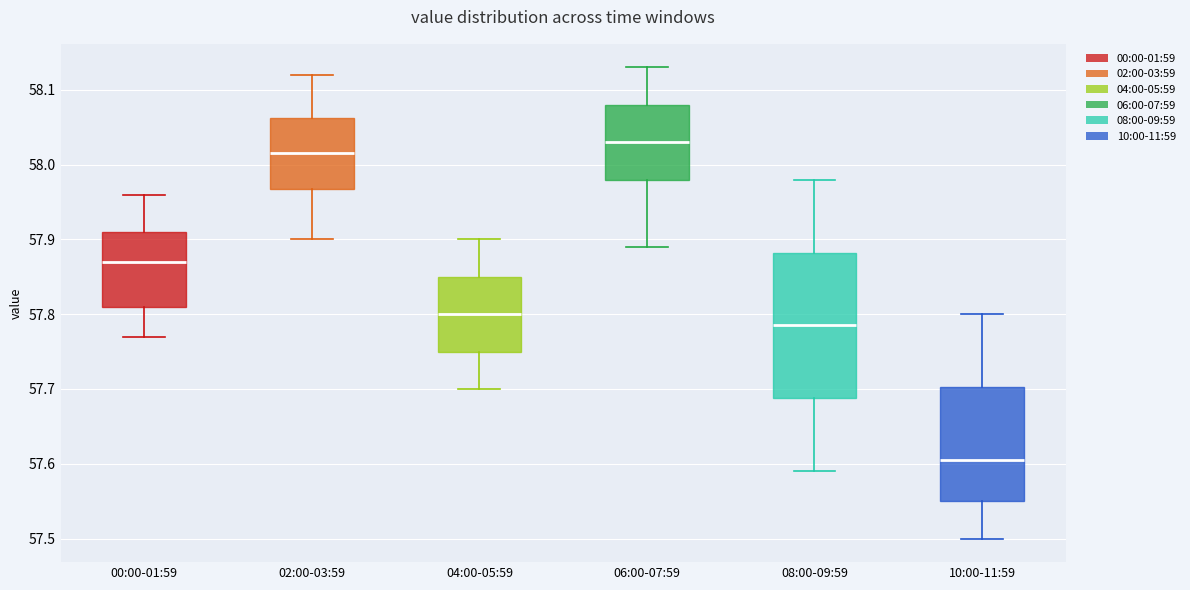

Reading left to right, read every box against the y-axis: the position of its median line, the range the box covers, and the ends of its whiskers. The values are not printed on the chart, so give them approximately, as read against the axis.

00:00-01:59: median 57.87, box 57.81 to 57.91, whiskers 57.77 to 57.96
02:00-03:59: median 58.02, box 57.97 to 58.06, whiskers 57.90 to 58.12
04:00-05:59: median 57.80, box 57.75 to 57.85, whiskers 57.70 to 57.90
06:00-07:59: median 58.03, box 57.98 to 58.08, whiskers 57.89 to 58.13
08:00-09:59: median 57.79, box 57.69 to 57.88, whiskers 57.59 to 57.98
10:00-11:59: median 57.61, box 57.55 to 57.70, whiskers 57.50 to 57.80